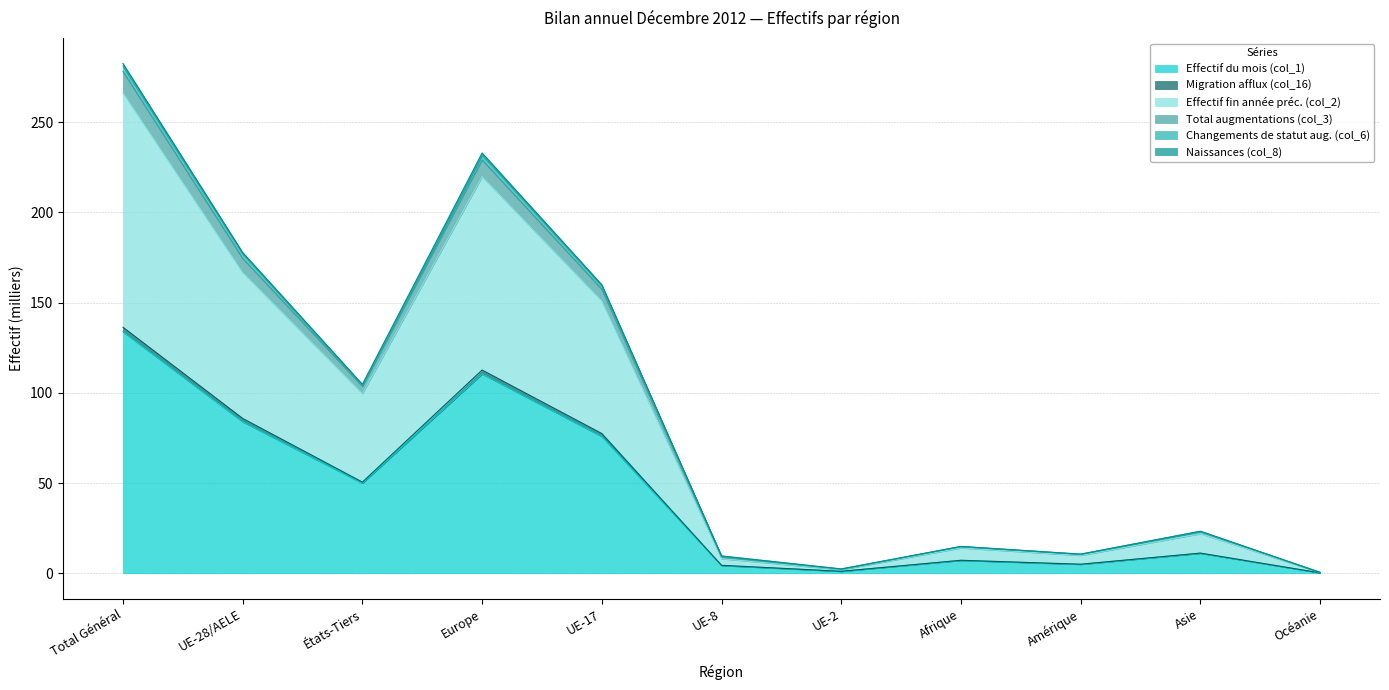

Is the value of Naissances (col_8) at Amérique greater than the value of Total augmentations (col_3) at Europe?

No